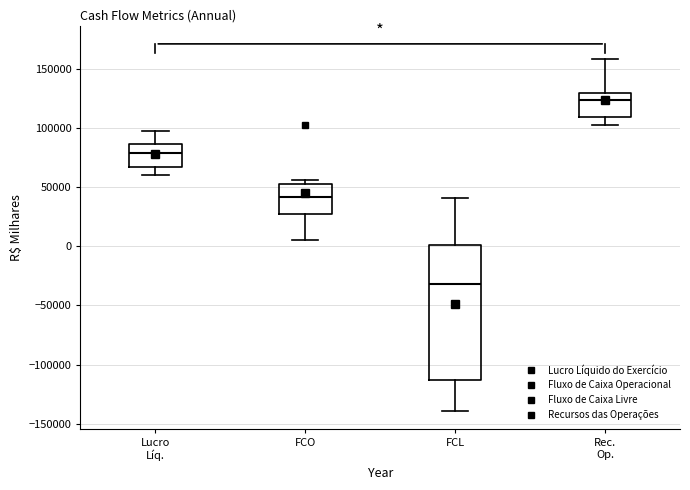

Comparing the boxes themselves (not the whiskers), which one is the tallest?

FCL